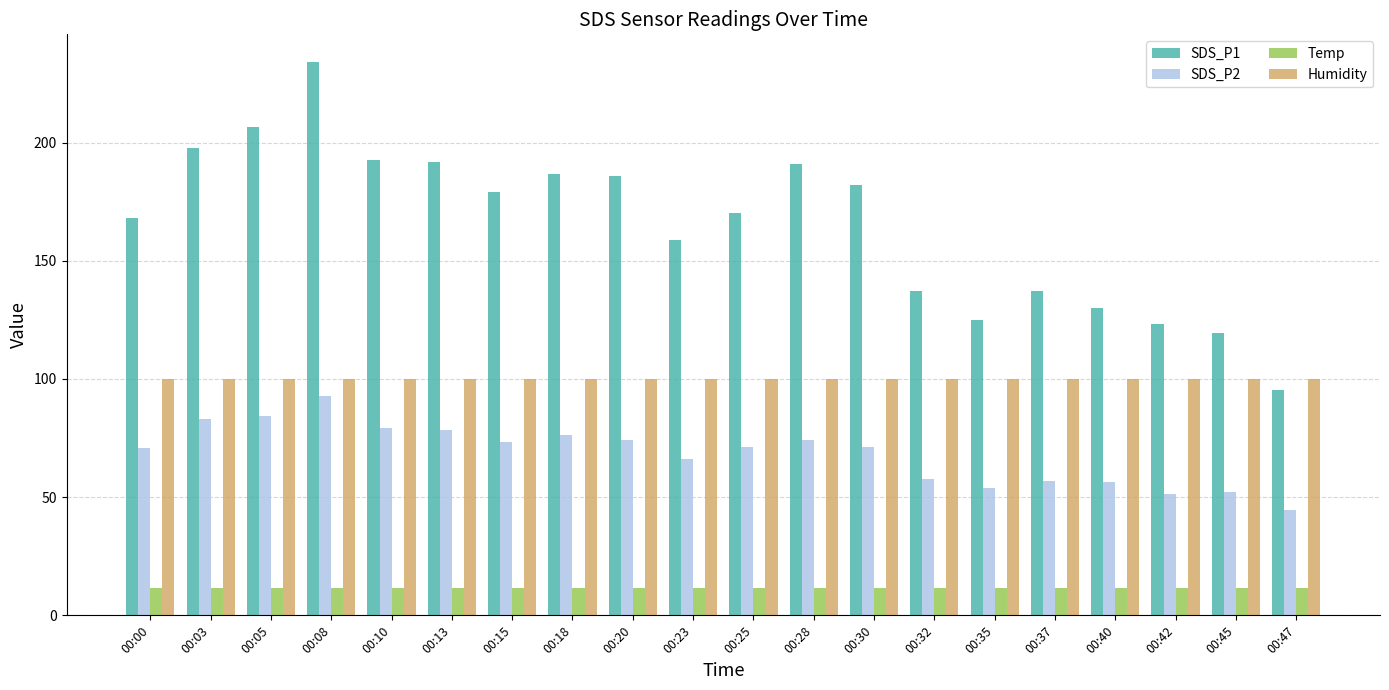

Which series has the widest spread of values?

SDS_P1